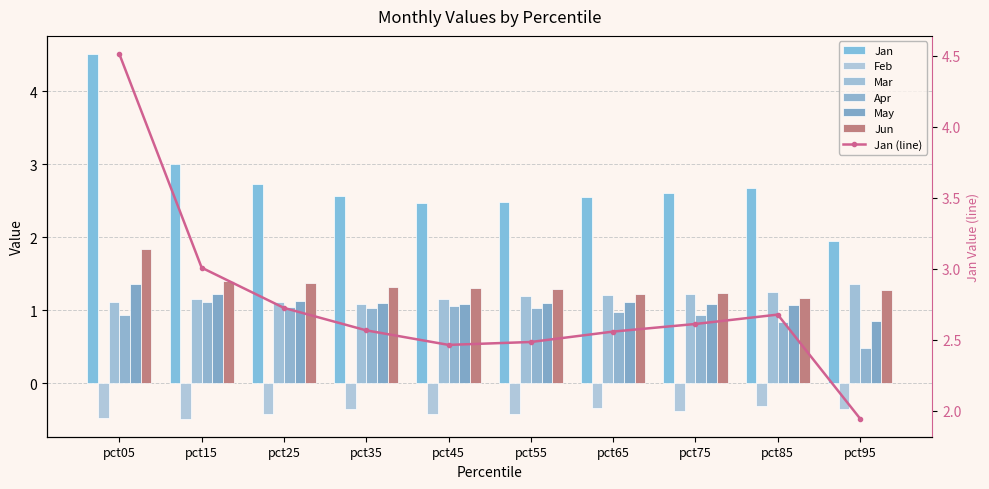

Which category has the highest value in the May series?

pct05